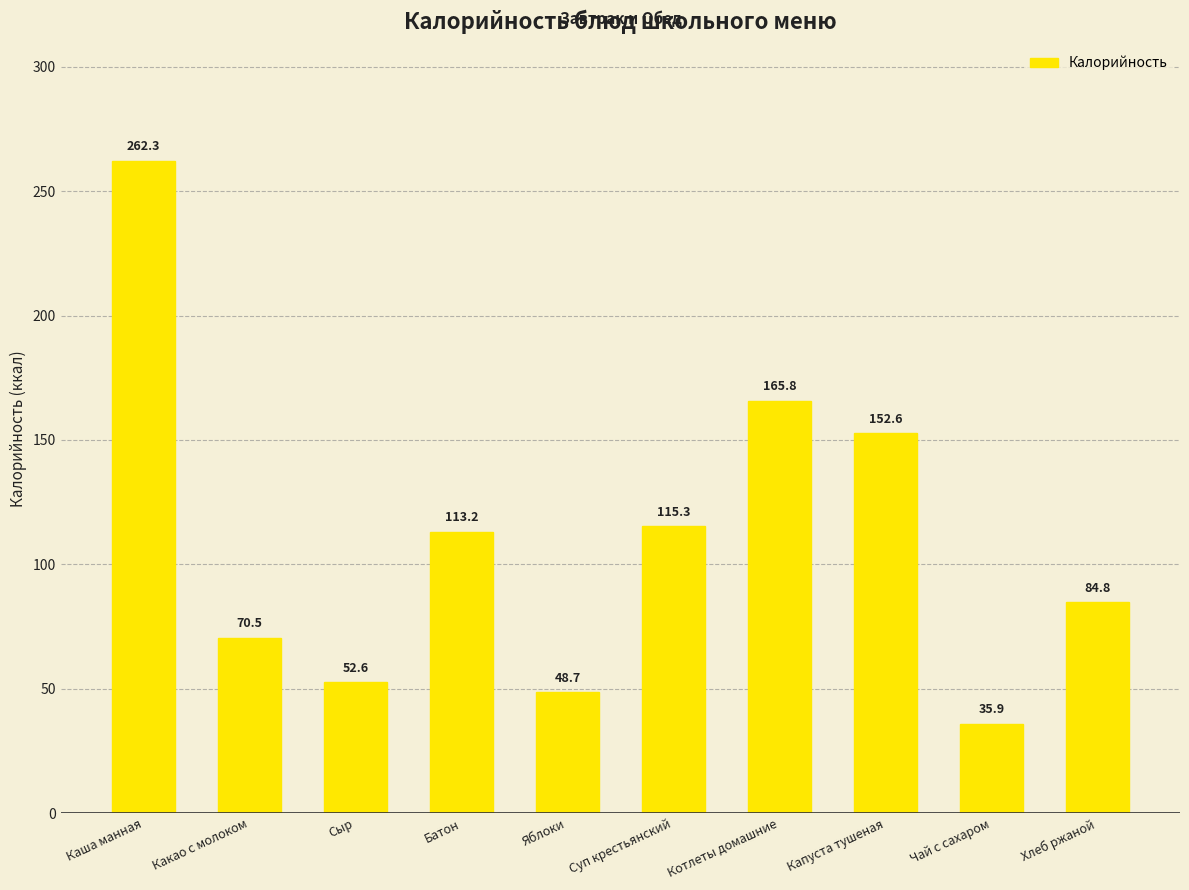

What is the sum of all values?

1101.6